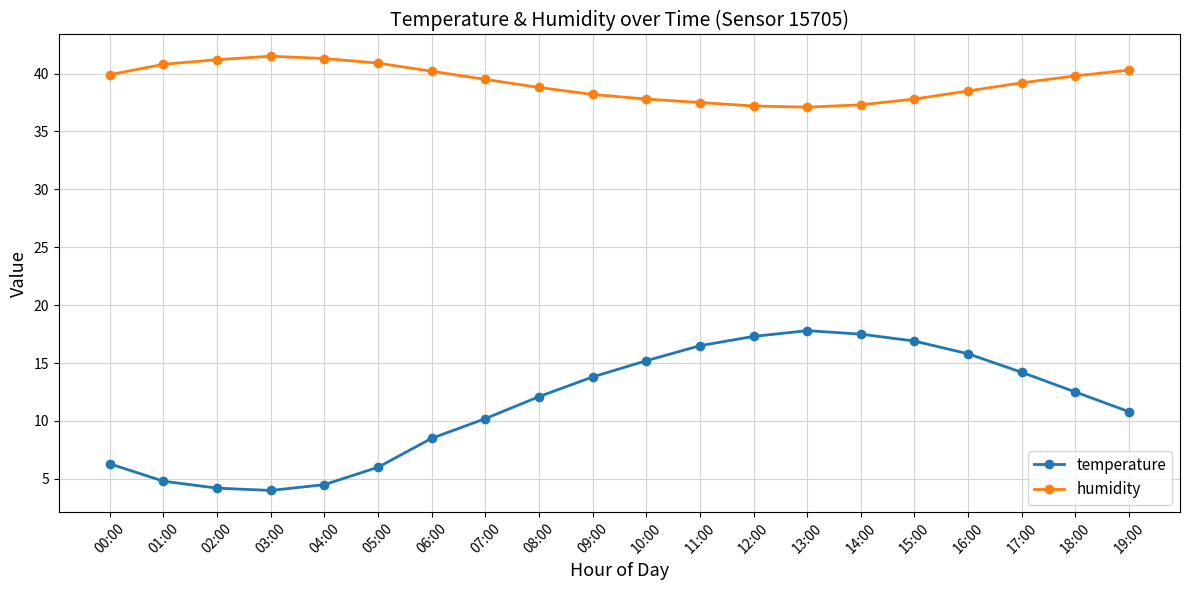

Read the temperature value at 04:00.

4.5